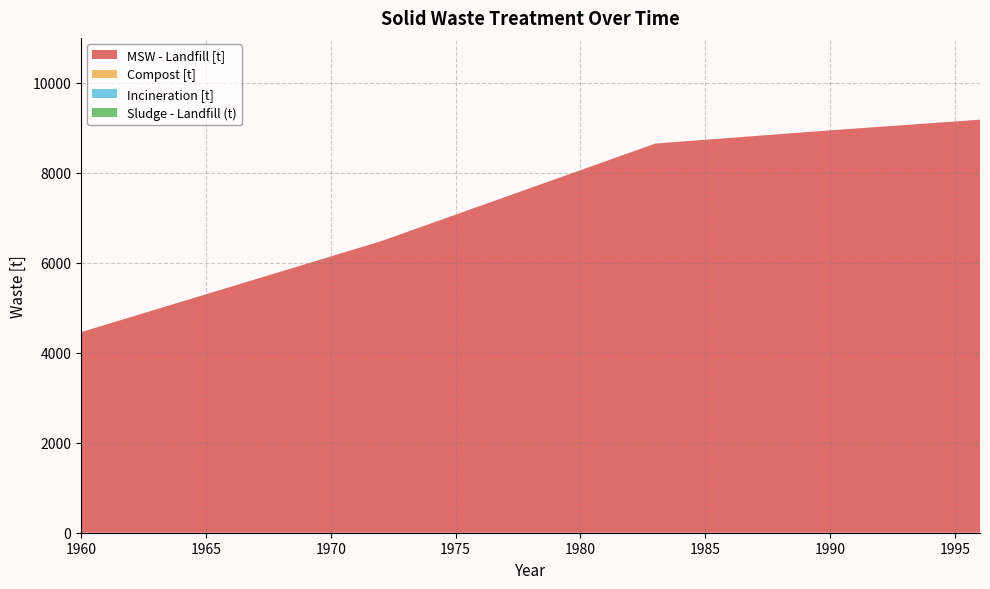

Reading left to right, extract all data points from this chart.

MSW - Landfill [t]: 4458.2	4626.5	4794.8	4963.0	5131.3	5299.5	5467.8	5636.0	5804.3	5972.5	6140.8	6309.0	6477.3	6674.9	6872.6	7070.2	7267.8	7465.4	7663.1	7860.7	8058.3	8256.0	8453.6	8651.2	8693.1	8735.1	8777.0	8818.9	8860.8	8902.7	8944.6	8984.1	9023.5	9063.0	9102.5	9141.9	9181.4
Compost [t]: 0.0	0.0	0.0	0.0	0.0	0.0	0.0	0.0	0.0	0.0	0.0	0.0	0.0	0.0	0.0	0.0	0.0	0.0	0.0	0.0	0.0	0.0	0.0	0.0	0.0	0.0	0.0	0.0	0.0	0.0	0.0	0.0	0.0	0.0	0.0	0.0	0.0
Incineration [t]: 0.0	0.0	0.0	0.0	0.0	0.0	0.0	0.0	0.0	0.0	0.0	0.0	0.0	0.0	0.0	0.0	0.0	0.0	0.0	0.0	0.0	0.0	0.0	0.0	0.0	0.0	0.0	0.0	0.0	0.0	0.0	0.0	0.0	0.0	0.0	0.0	0.0
Sludge - Landfill (t): 0.0	0.0	0.0	0.0	0.0	0.0	0.0	0.0	0.0	0.0	0.0	0.0	0.0	0.0	0.0	0.0	0.0	0.0	0.0	0.0	0.0	0.0	0.0	0.0	0.0	0.0	0.0	0.0	0.0	0.0	0.0	0.0	0.0	0.0	0.0	0.0	0.0